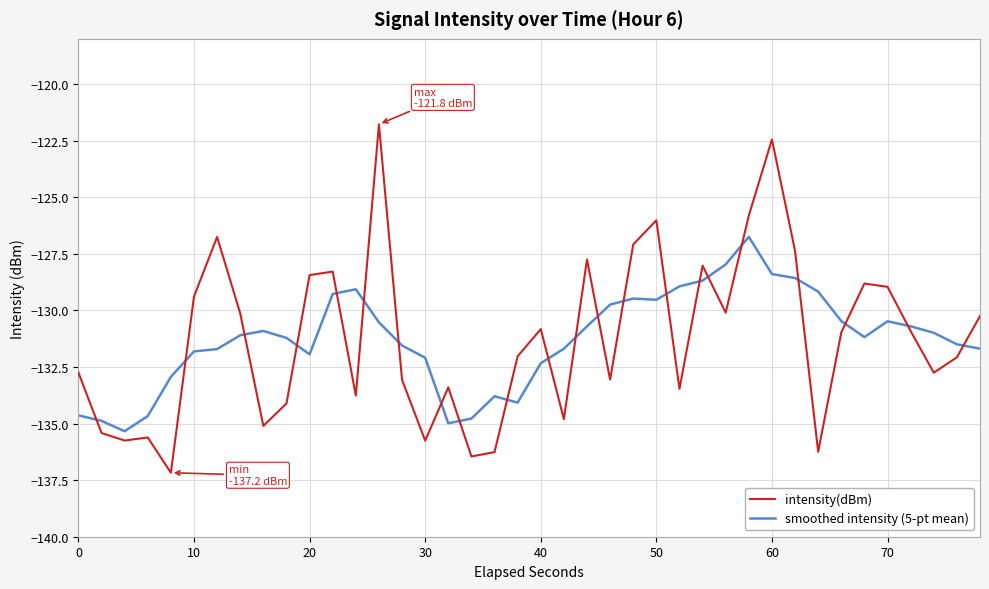

List the series in order of their peak value, highest first.

intensity(dBm), smoothed intensity (5-pt mean)